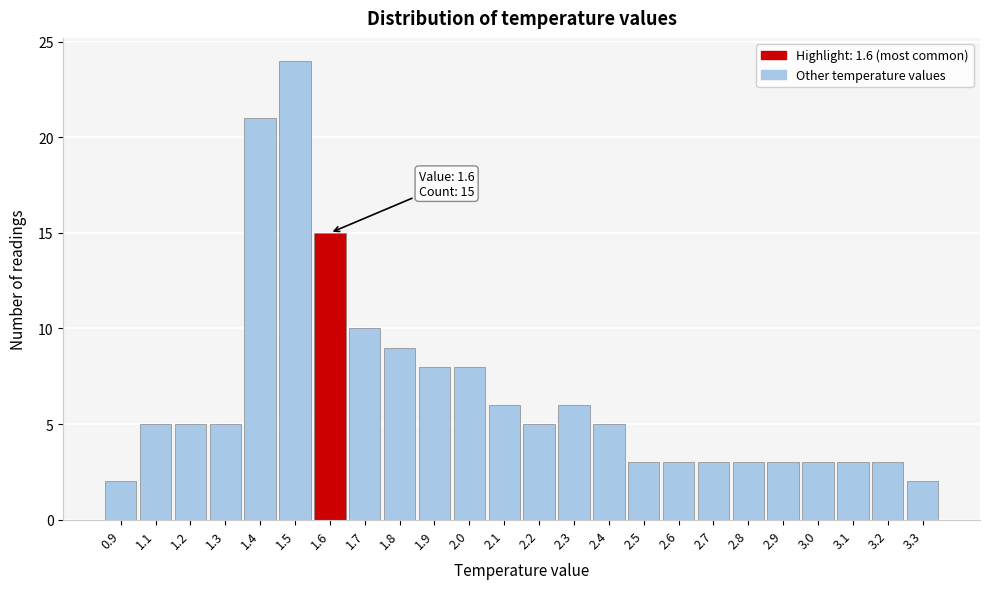

Reading left to right, extract all data points from this chart.

2	5	5	5	21	24	15	10	9	8	8	6	5	6	5	3	3	3	3	3	3	3	3	2